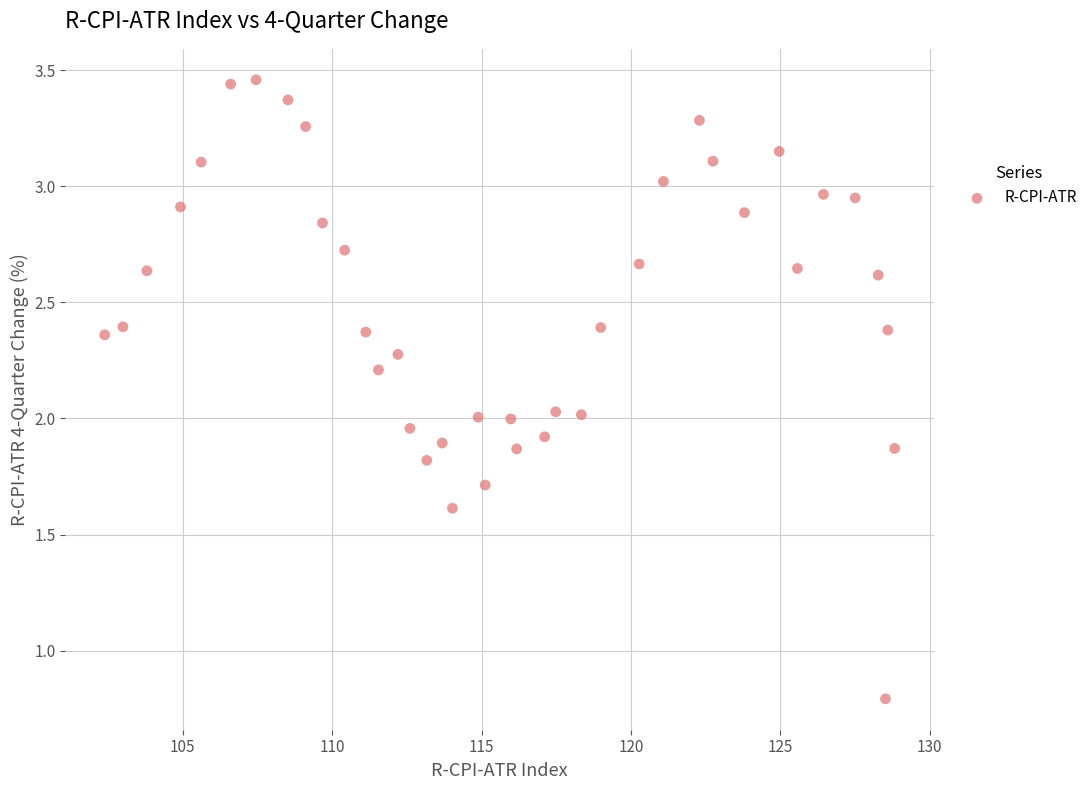

What is the range of X values (max minus min)?

26.4